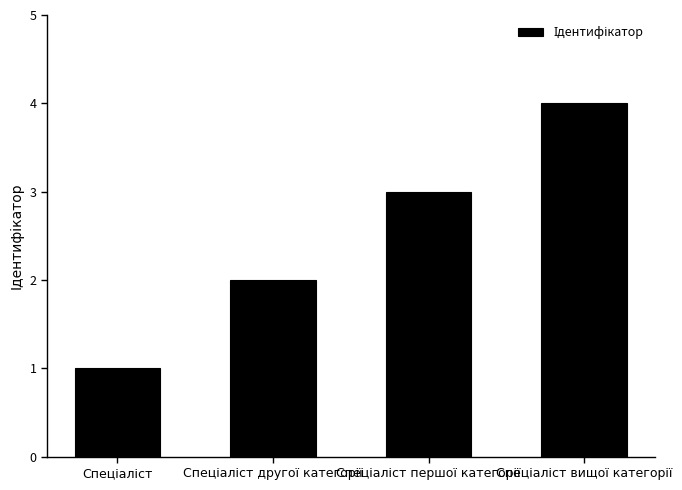

What is the maximum value shown in the chart?

4